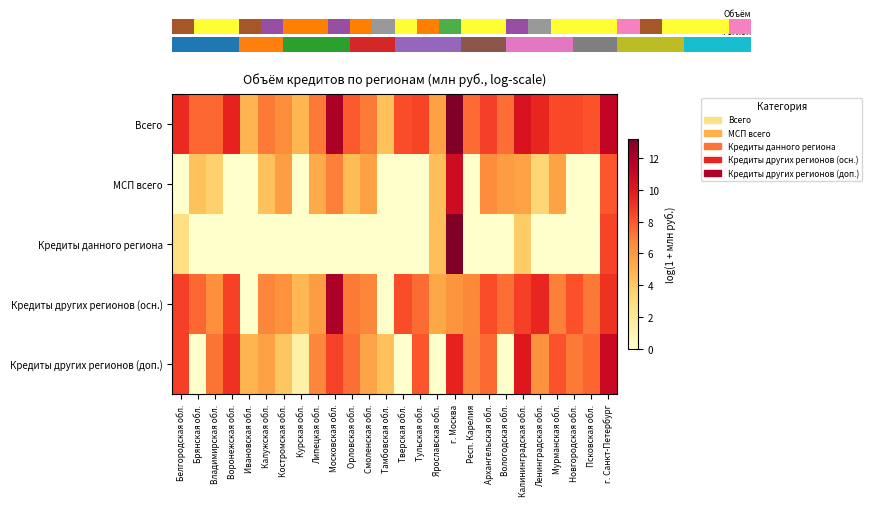

Reading left to right, extract all data points from this chart.

Всего: Белгородская обл.=9.4	Брянская обл.=7.6	Владимирская обл.=7.6	Воронежская обл.=9.6	Ивановская обл.=4.8	Калужская обл.=7.1	Костромская обл.=6.5	Курская обл.=4.8	Липецкая обл.=7.1	Московская обл.=12.0	Орловская обл.=8.0	Смоленская обл.=7.0	Тамбовская обл.=4.3	Тверская обл.=8.3	Тульская обл.=8.5	Ярославская обл.=5.7	г. Москва=13.2	Респ. Карелия=7.4	Архангельская обл.=8.7	Вологодская обл.=7.4	Калининградская обл.=10.3	Ленинградская обл.=9.5	Мурманская обл.=8.4	Новгородская обл.=8.5	Псковская обл.=8.1	г. Санкт-Петербург=11.2
МСП всего: Белгородская обл.=0.0	Брянская обл.=4.3	Владимирская обл.=3.6	Воронежская обл.=0.0	Ивановская обл.=0.0	Калужская обл.=4.3	Костромская обл.=5.8	Курская обл.=0.0	Липецкая обл.=5.3	Московская обл.=6.9	Орловская обл.=4.5	Смоленская обл.=5.7	Тамбовская обл.=0.0	Тверская обл.=0.0	Тульская обл.=0.0	Ярославская обл.=4.4	г. Москва=10.8	Респ. Карелия=0.0	Архангельская обл.=6.6	Вологодская обл.=5.9	Калининградская обл.=5.6	Ленинградская обл.=3.4	Мурманская обл.=5.7	Новгородская обл.=0.0	Псковская обл.=0.0	г. Санкт-Петербург=8.0
Кредиты данного региона: Белгородская обл.=2.8	Брянская обл.=0.0	Владимирская обл.=0.0	Воронежская обл.=0.0	Ивановская обл.=0.0	Калужская обл.=0.0	Костромская обл.=0.0	Курская обл.=0.0	Липецкая обл.=0.0	Московская обл.=0.0	Орловская обл.=0.0	Смоленская обл.=0.0	Тамбовская обл.=0.0	Тверская обл.=0.0	Тульская обл.=0.0	Ярославская обл.=4.4	г. Москва=13.2	Респ. Карелия=0.0	Архангельская обл.=0.0	Вологодская обл.=0.0	Калининградская обл.=3.9	Ленинградская обл.=0.0	Мурманская обл.=0.0	Новгородская обл.=0.0	Псковская обл.=0.0	г. Санкт-Петербург=8.5
Кредиты других регионов (осн.): Белгородская обл.=8.7	Брянская обл.=7.6	Владимирская обл.=6.5	Воронежская обл.=8.6	Ивановская обл.=0.0	Калужская обл.=6.8	Костромская обл.=6.4	Курская обл.=4.7	Липецкая обл.=5.9	Московская обл.=12.0	Орловская обл.=7.1	Смоленская обл.=6.8	Тамбовская обл.=0.0	Тверская обл.=8.3	Тульская обл.=7.5	Ярославская обл.=5.4	г. Москва=6.2	Респ. Карелия=6.7	Архангельская обл.=8.3	Вологодская обл.=7.4	Калининградская обл.=8.7	Ленинградская обл.=9.5	Мурманская обл.=6.9	Новгородская обл.=8.2	Псковская обл.=7.1	г. Санкт-Петербург=9.1
Кредиты других регионов (доп.): Белгородская обл.=8.7	Брянская обл.=0.0	Владимирская обл.=7.2	Воронежская обл.=9.2	Ивановская обл.=4.8	Калужская обл.=5.7	Костромская обл.=4.1	Курская обл.=1.4	Липецкая обл.=6.8	Московская обл.=8.6	Орловская обл.=7.4	Смоленская обл.=5.5	Тамбовская обл.=4.3	Тверская обл.=0.0	Тульская обл.=8.1	Ярославская обл.=0.0	г. Москва=9.6	Респ. Карелия=6.8	Архангельская обл.=7.5	Вологодская обл.=0.0	Калининградская обл.=10.1	Ленинградская обл.=6.3	Мурманская обл.=8.1	Новгородская обл.=7.1	Псковская обл.=7.6	г. Санкт-Петербург=11.0